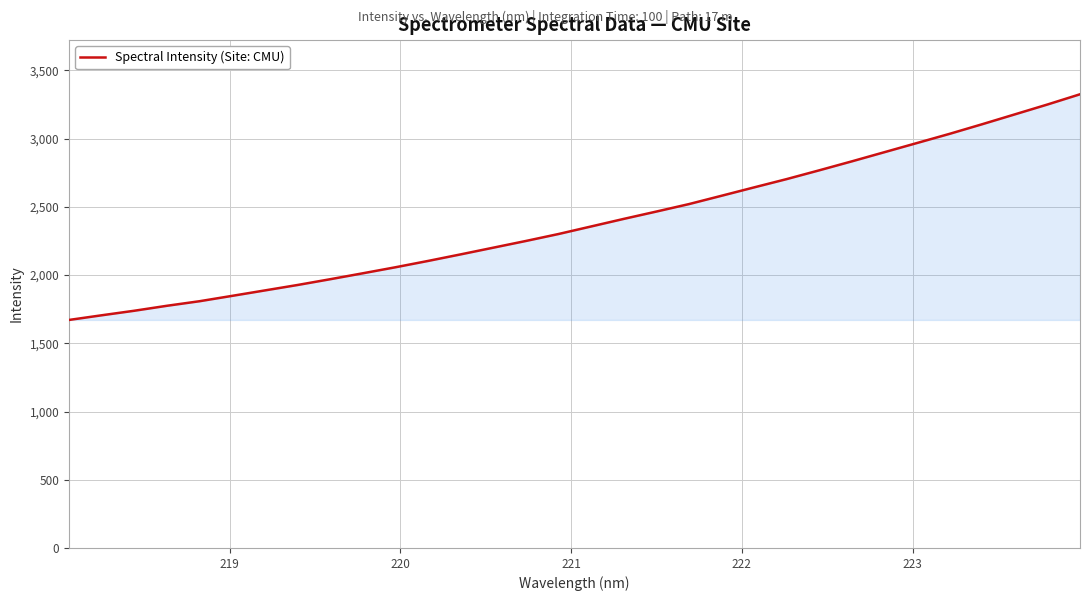

Does the chart display data point markers on the line(s)?

No